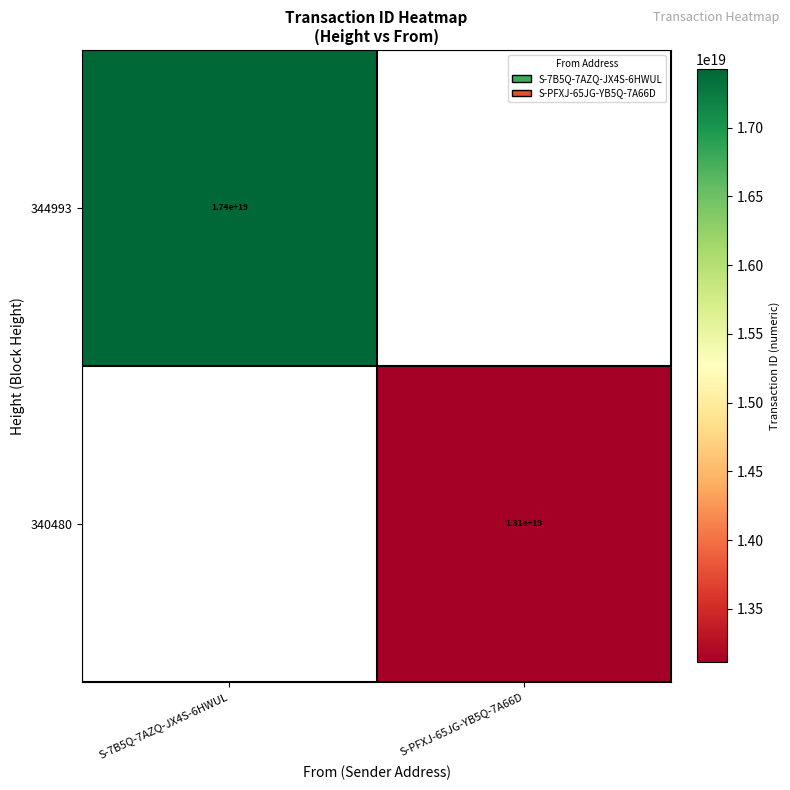

True or false: 340480 has a value of 17085495039500384256 at S-PFXJ-65JG-YB5Q-7A66D.

False